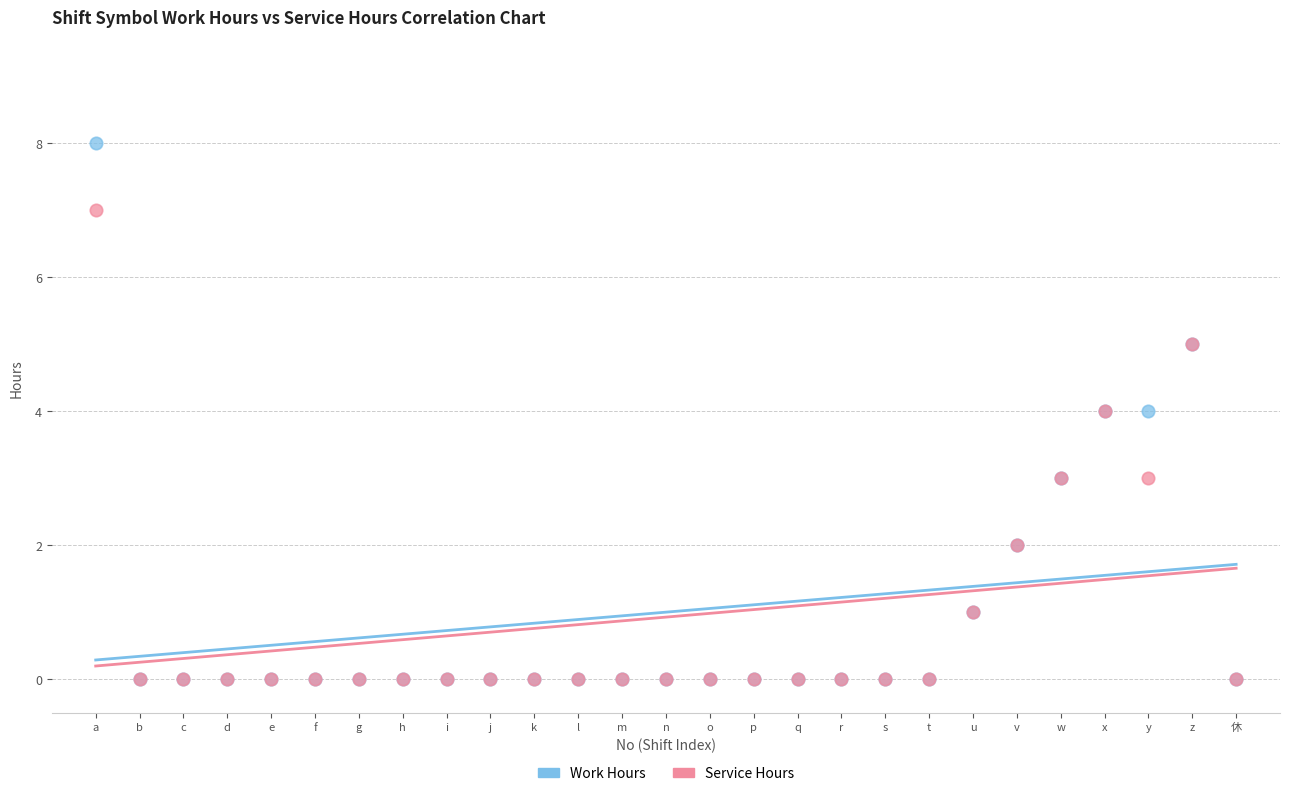

Which series reaches the maximum Y coordinate?

Work Hours